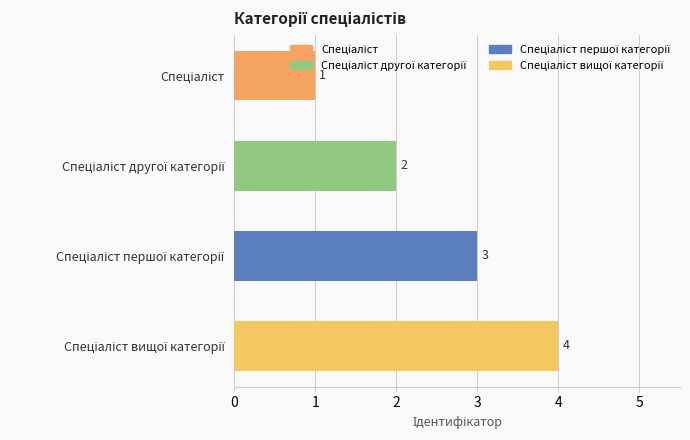

What is the value of the 2nd bar from the top?

2